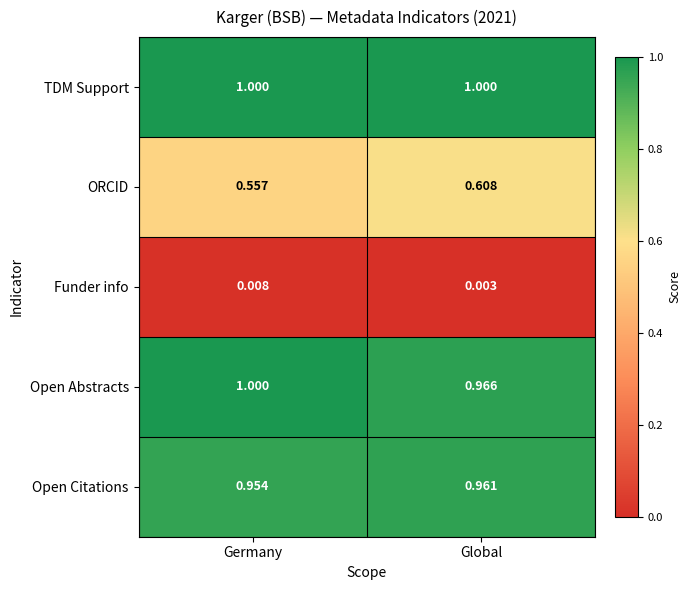

At which category is the sum across all series the highest?

Global